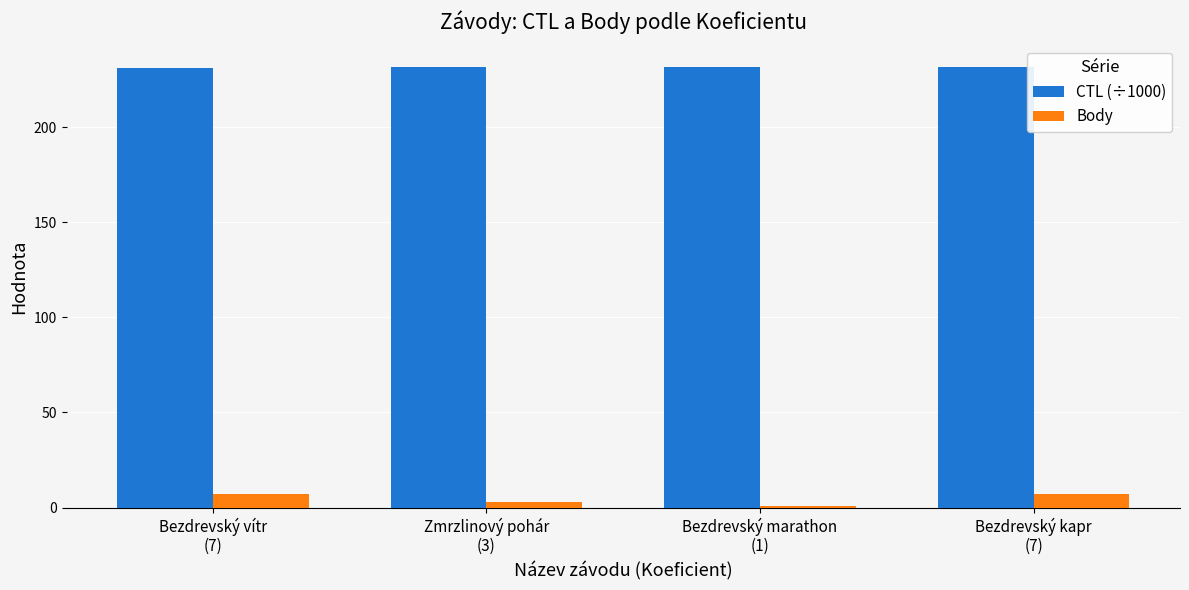

What is the label of the 4th bar from the left?

Bezdrevský kapr
(7)